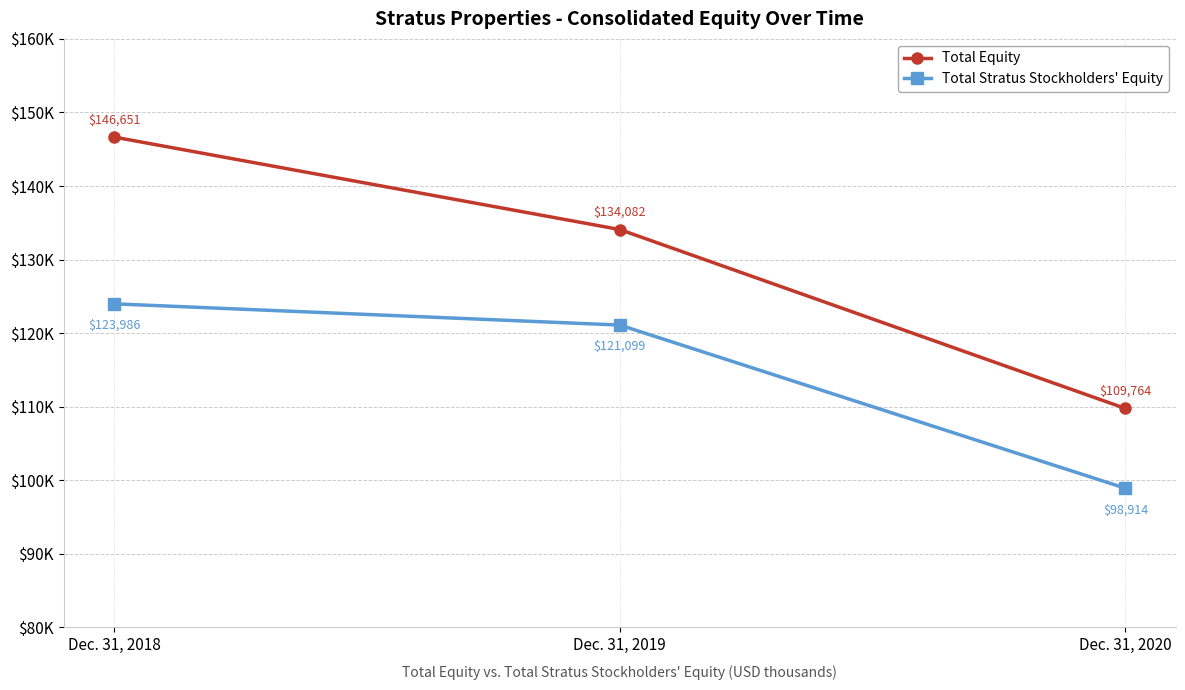

What is the difference between the maximum and minimum values in the Total Equity series?

36887